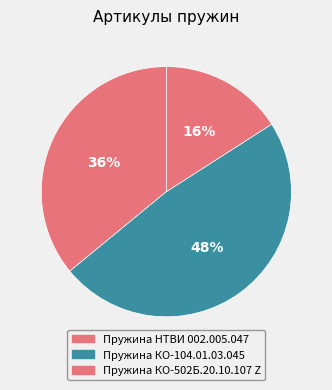

To the nearest percent, what is the combined percentage of Пружина КО-502Б.20.10.107 Z and Пружина НТВИ 002.005.047?

52%